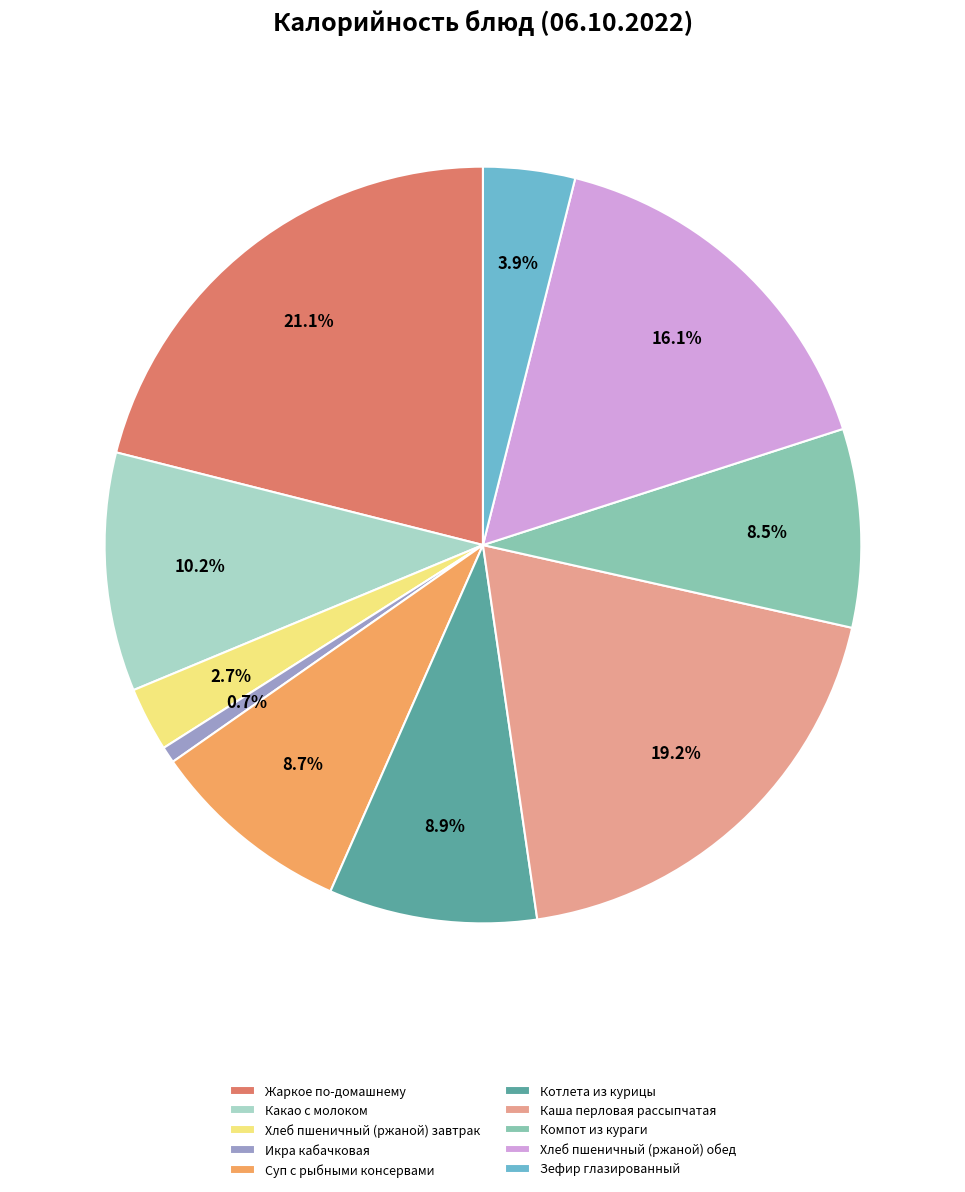

True or false: Какао с молоком accounts for 10% of the total.

True